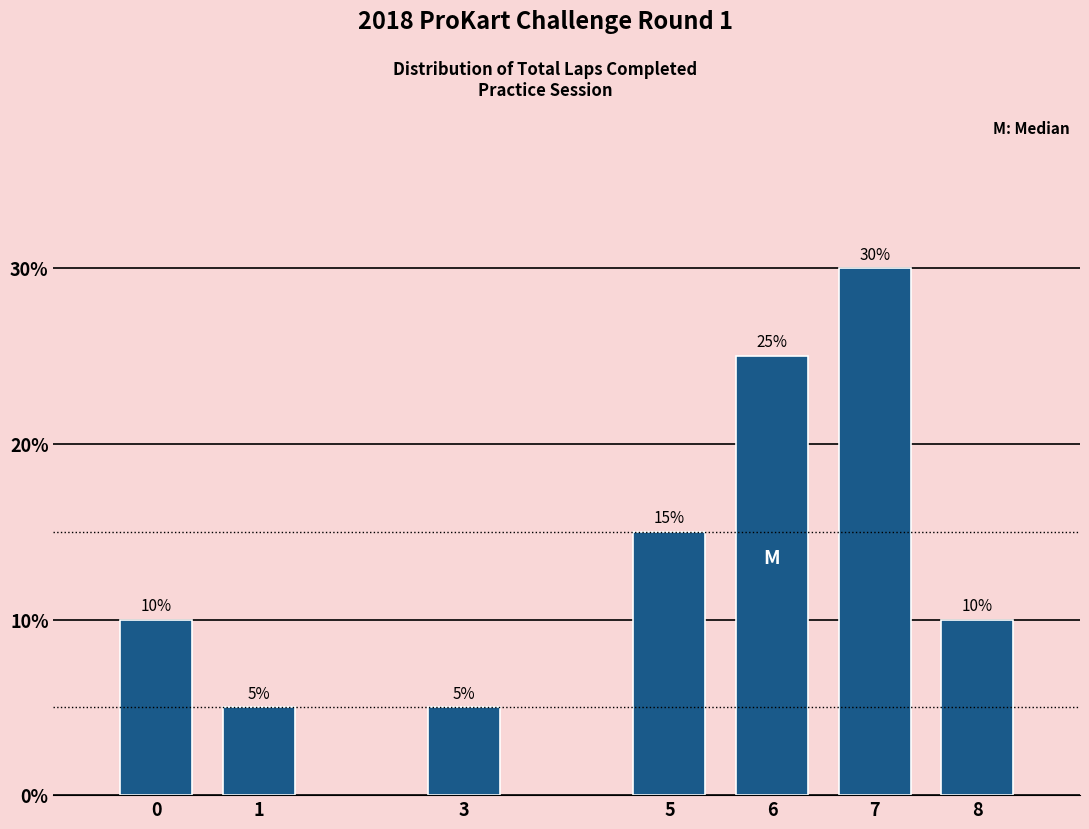

Reading left to right, what are all the values shown in this chart?

0=10	1=5	3=5	5=15	6=25	7=30	8=10